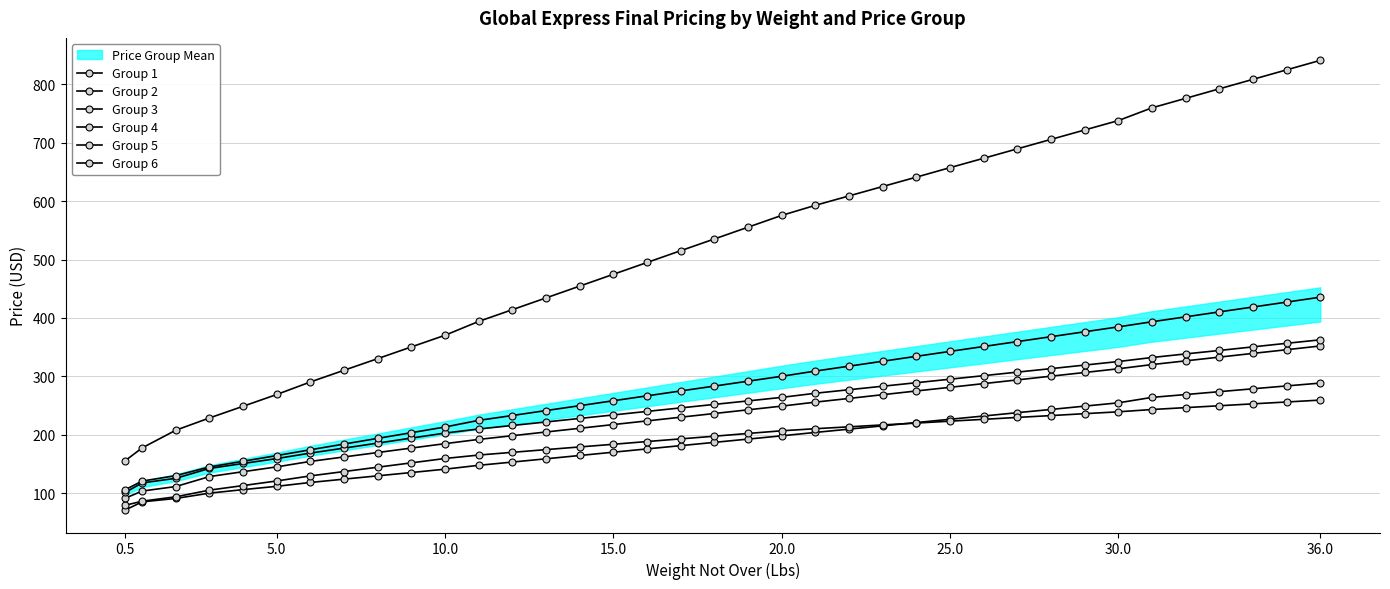

What is the label of the 25th point from the left?

24